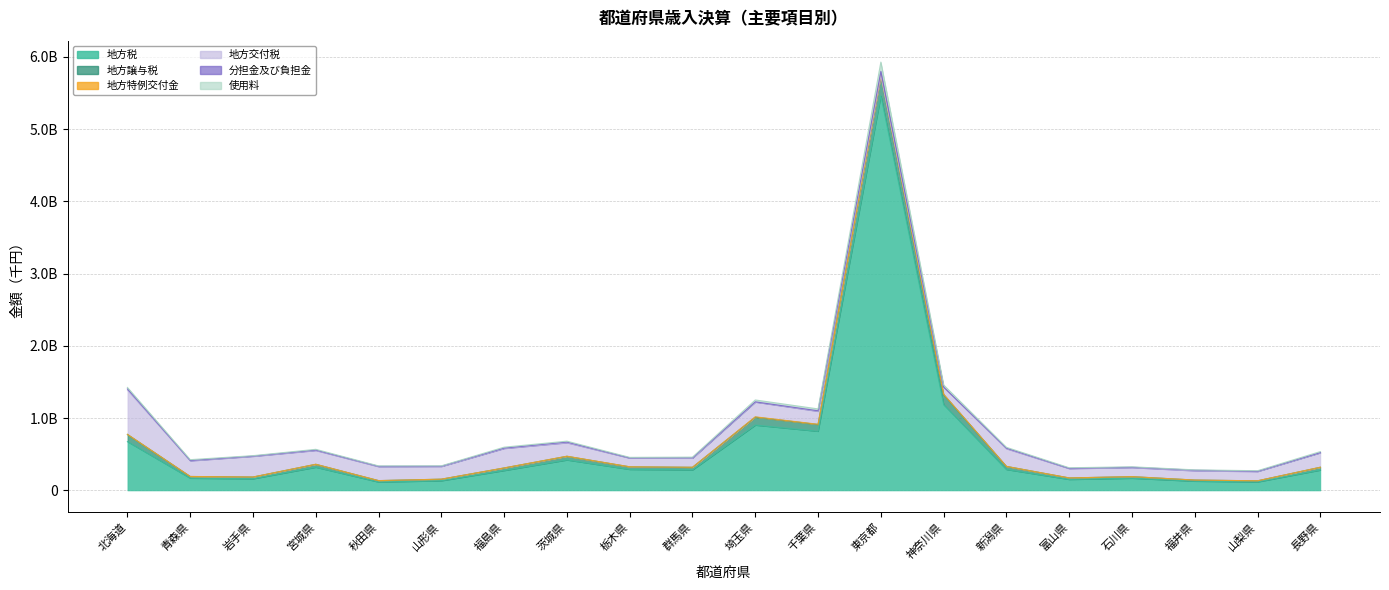

Is the value of 地方特例交付金 at 青森県 greater than the value of 地方交付税 at 長野県?

No